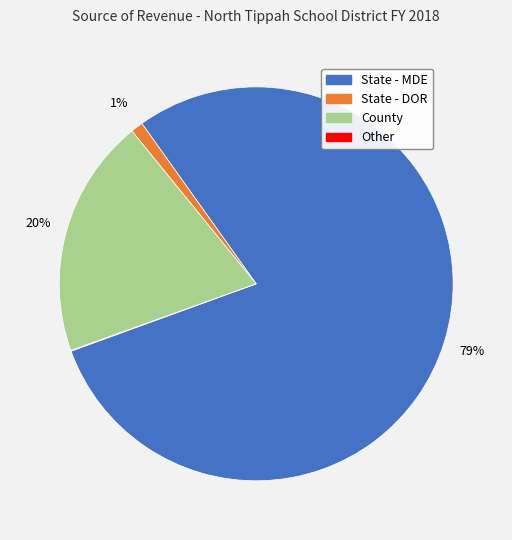

To the nearest percent, what is the average slice percentage?

25%